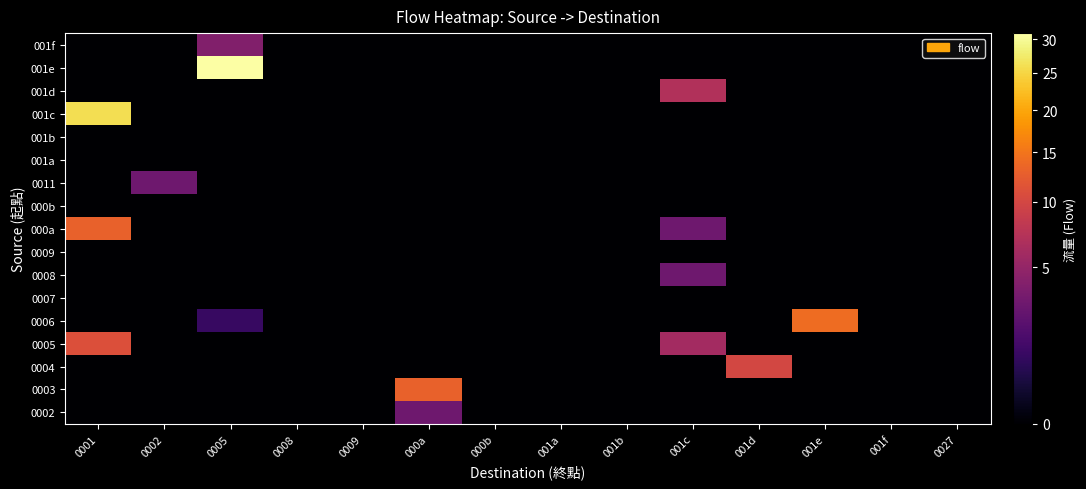

At how many categories does at least one series exceed 29?

1